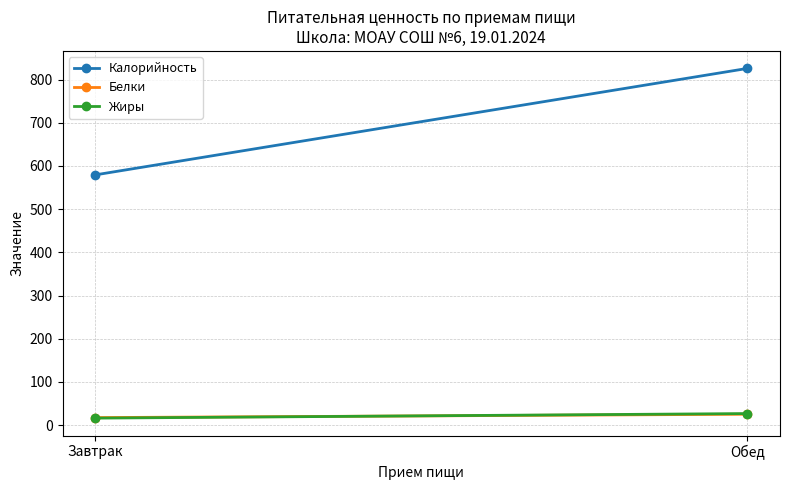

What is the maximum value shown in the chart?

825.7